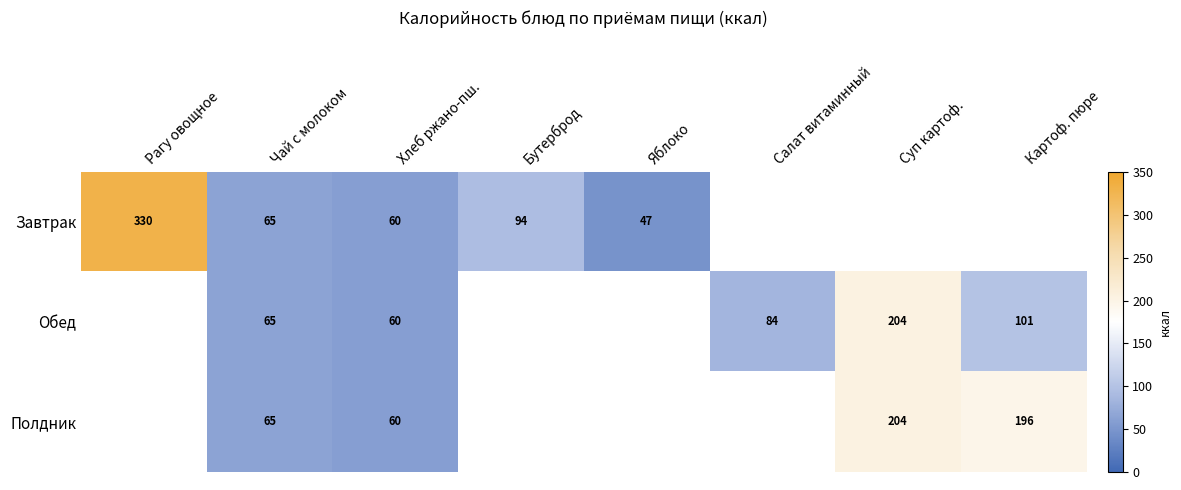

The value of Обед at Салат витаминный is 84. True or false?

True